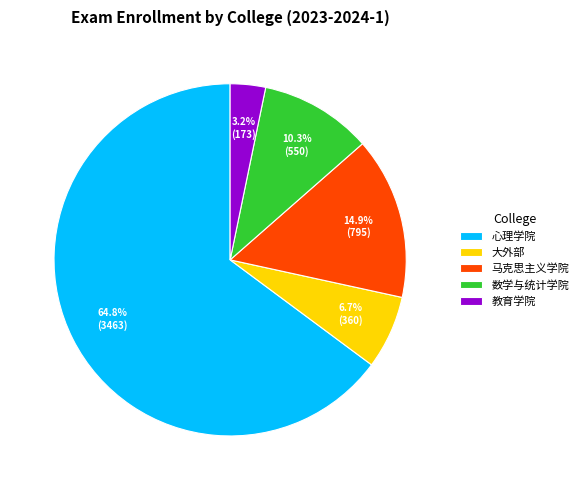

Combined, what portion of the pie is 大外部 and 马克思主义学院?

21.6%